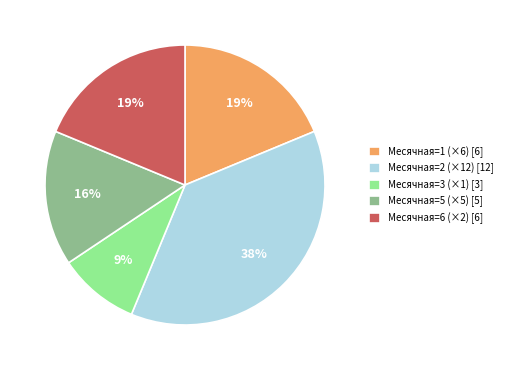

To the nearest percent, what portion does Месячная=5 (×5) [5] represent?

16%